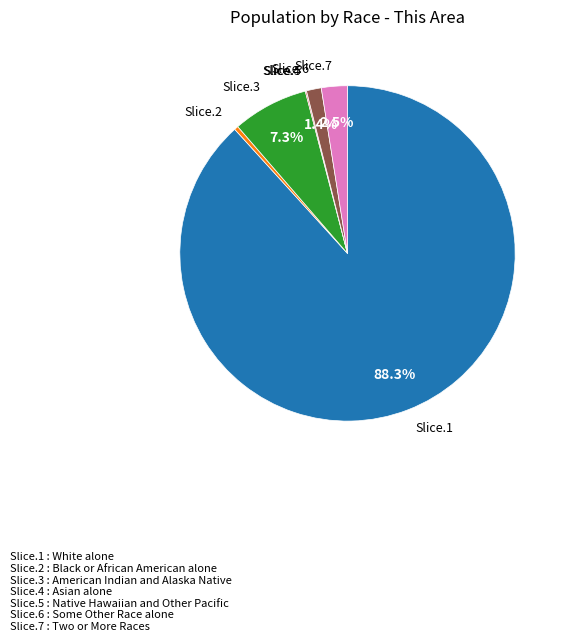

Which has a higher value, Slice.6 or Slice.1?

Slice.1